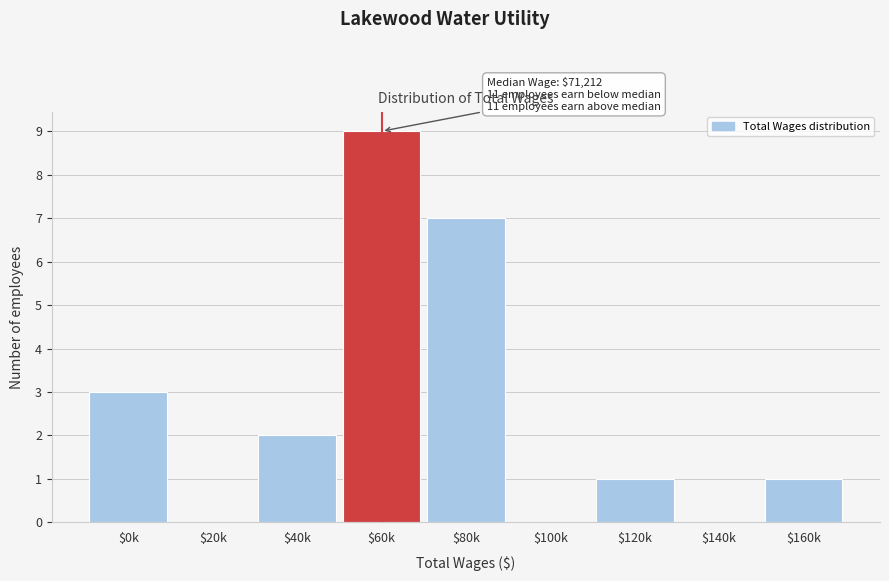

Which category has the highest value across all series?

$60k